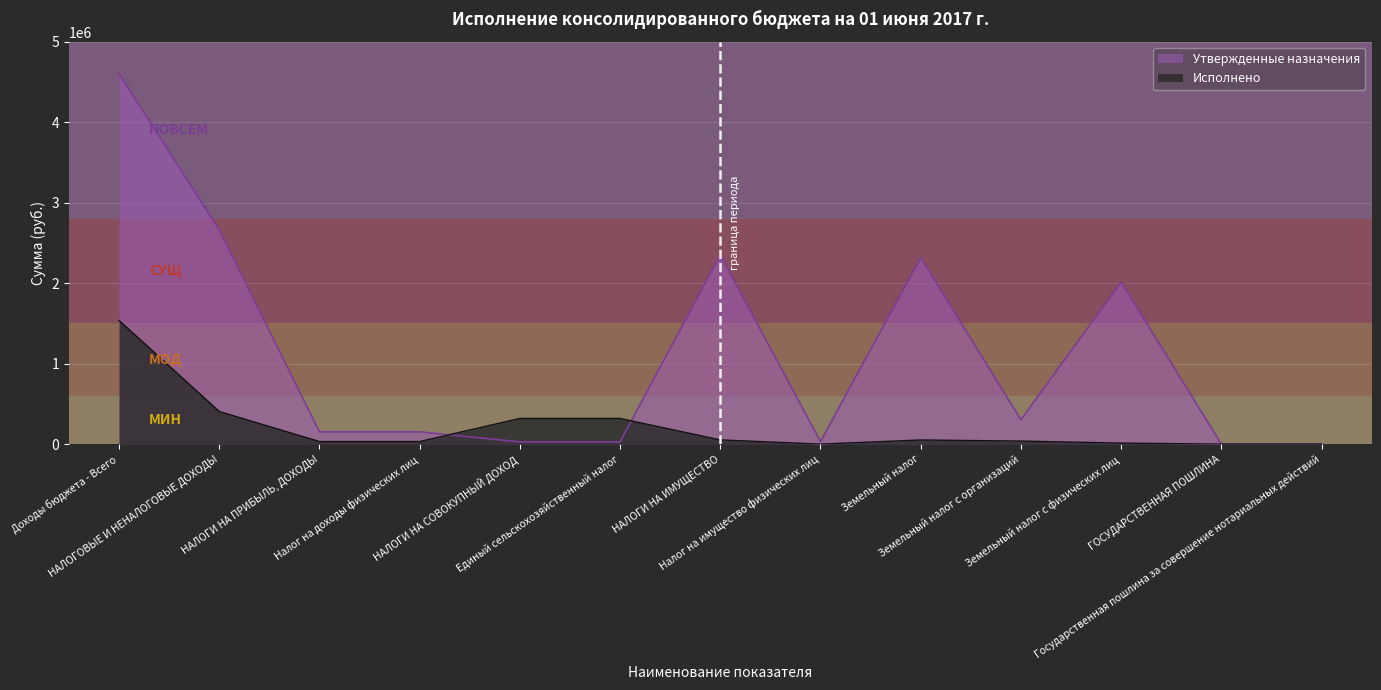

Which category has the lowest value in the Исполнено series?

ГОСУДАРСТВЕННАЯ ПОШЛИНА